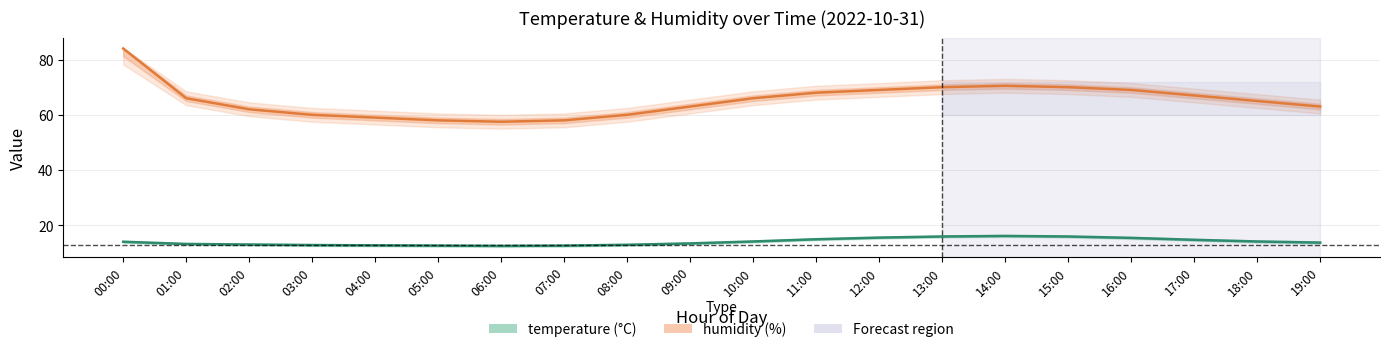

Which label corresponds to the largest value in the chart?

00:00